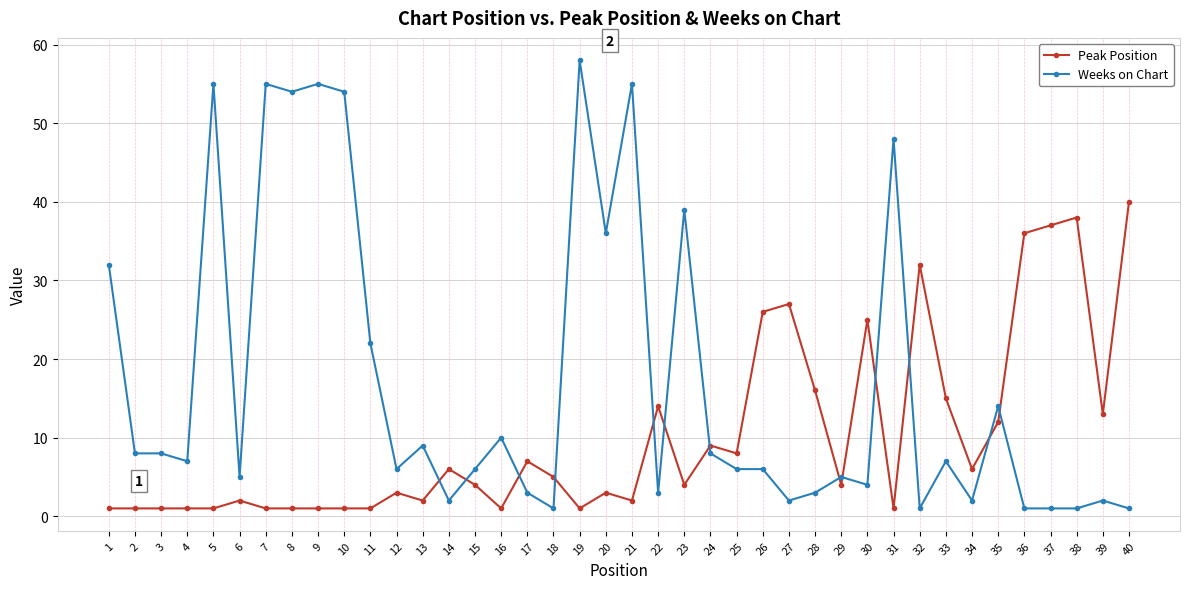

True or false: Peak Position has a value of 17 at 30.

False